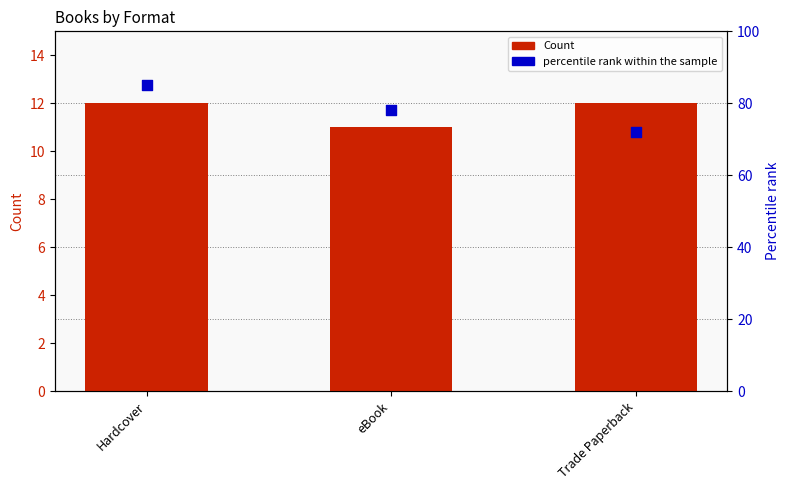

Which series has the largest total across all categories?

percentile rank within the sample